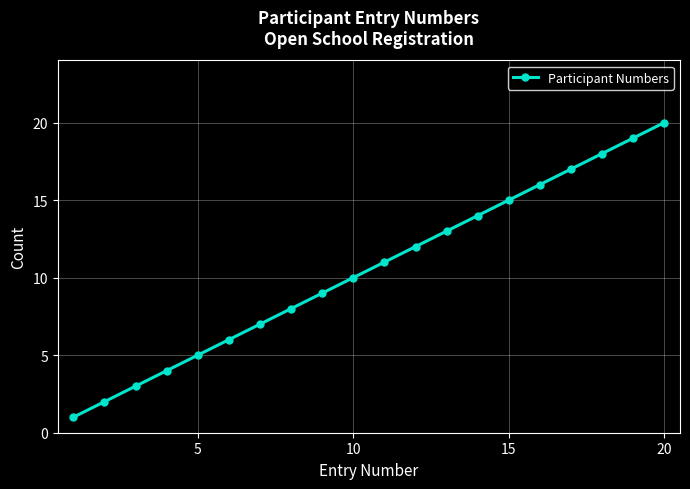

Reading left to right, transcribe all the data shown in this chart.

1	2	3	4	5	6	7	8	9	10	11	12	13	14	15	16	17	18	19	20